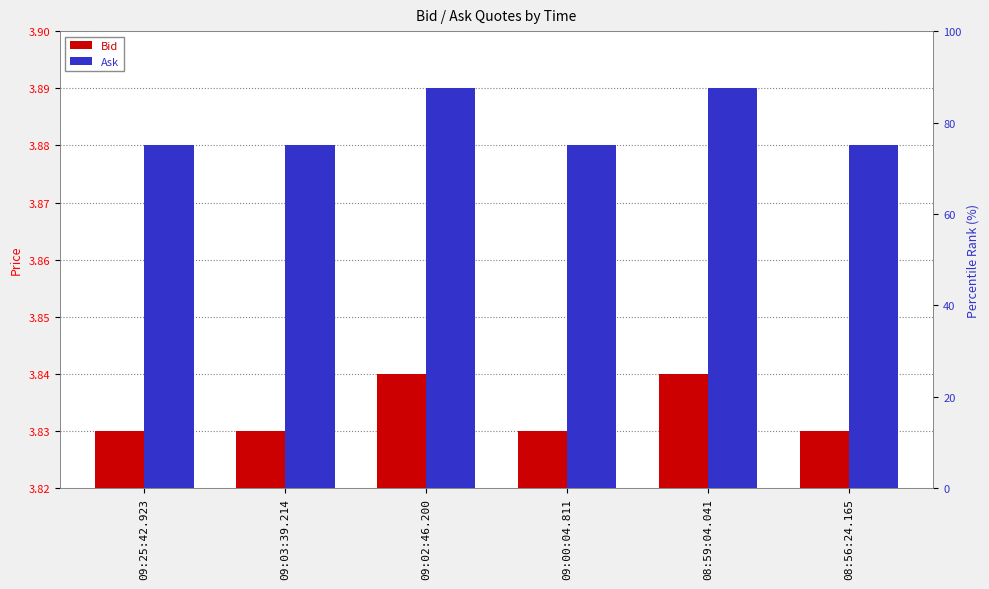

How many distinct data groups are displayed?

2